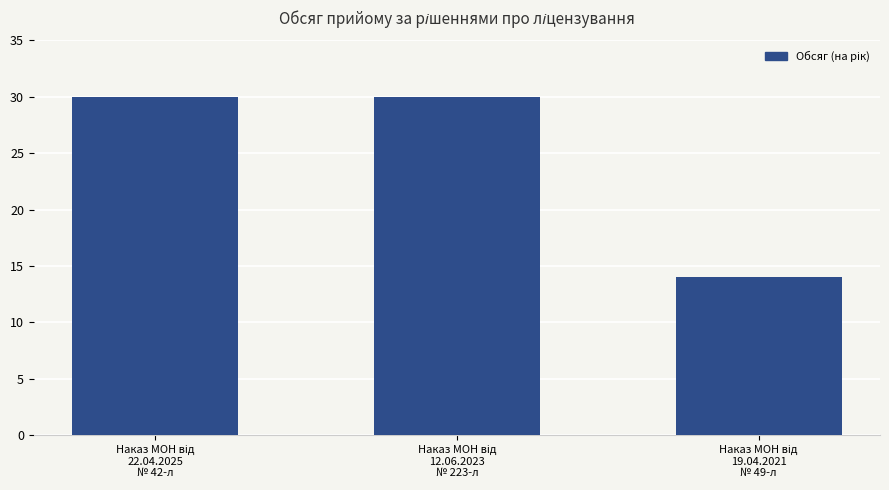

What is the smallest value displayed?

14